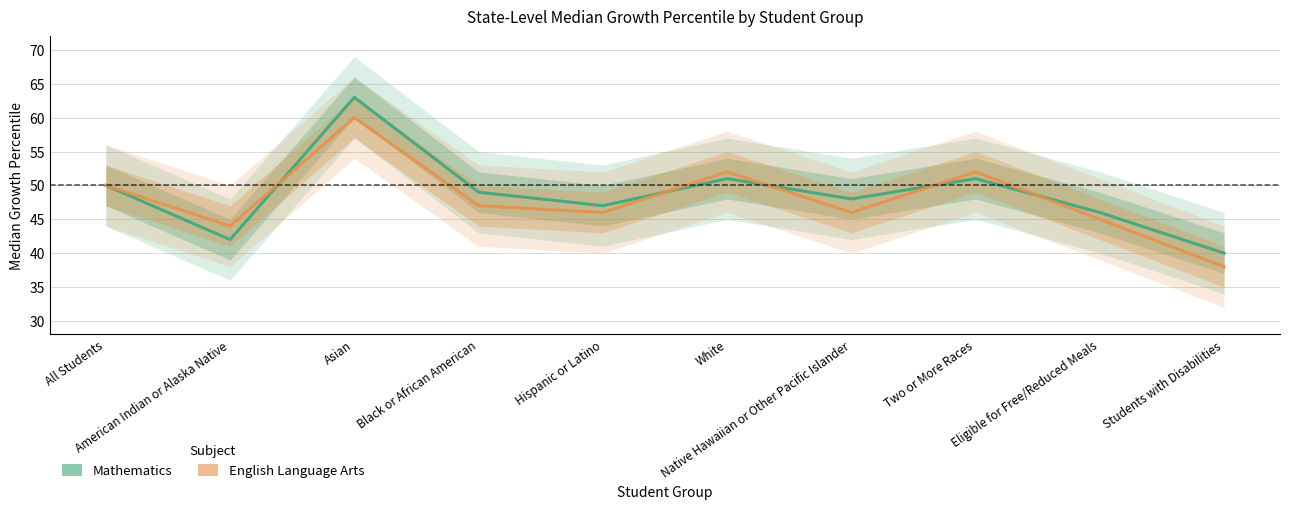

True or false: Mathematics and English Language Arts cross at least once.

True